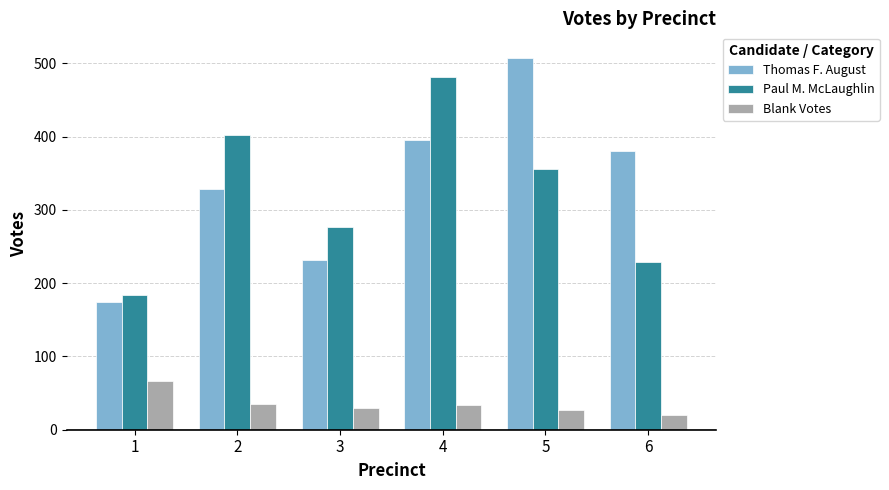

At how many categories does at least one series exceed 61?

6